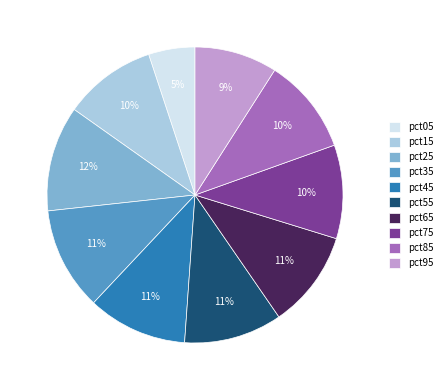

Is it true that pct05 is 16% of the pie?

False